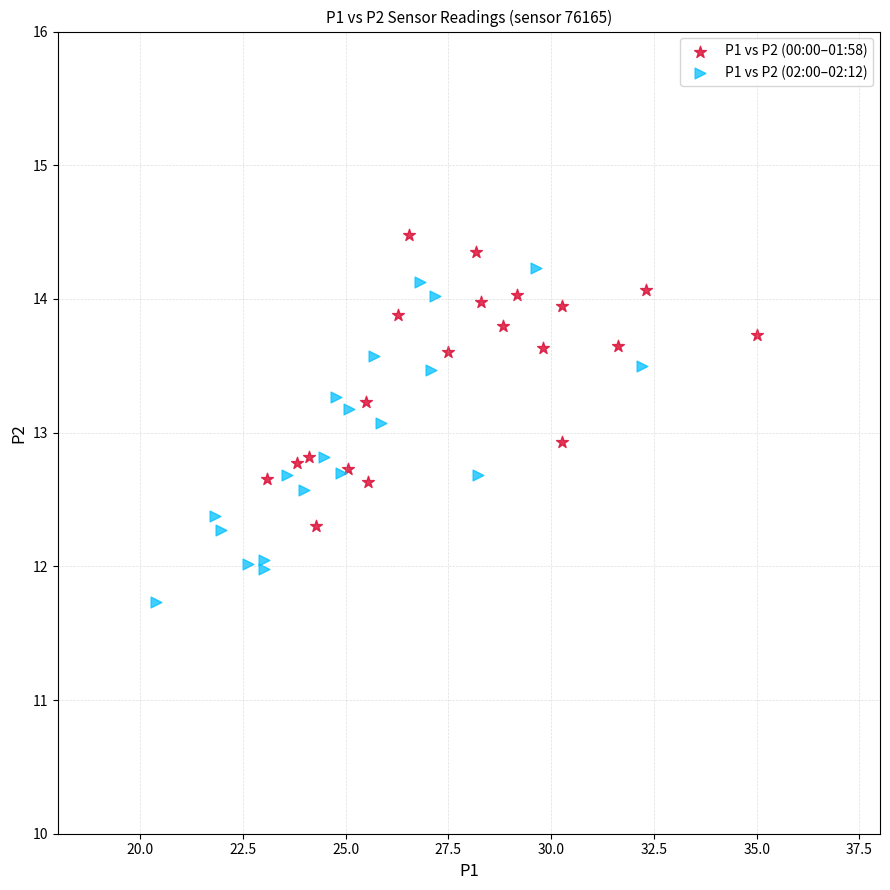

Which series reaches the minimum Y coordinate?

P1 vs P2 (02:00–02:12)